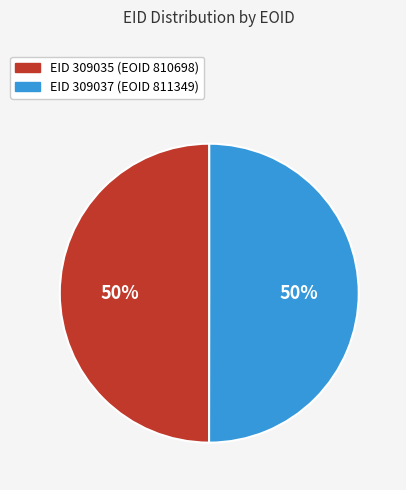

To the nearest percent, what is the average slice percentage?

50%